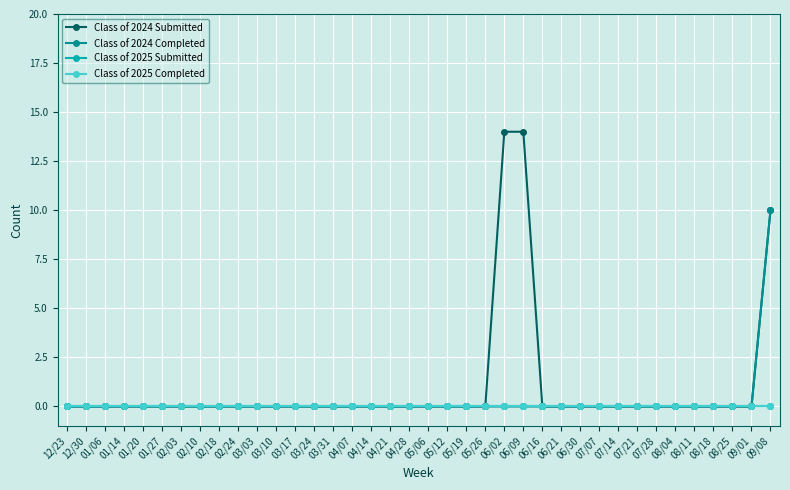

Where is Class of 2024 Completed nearest to the value 5?

12/23